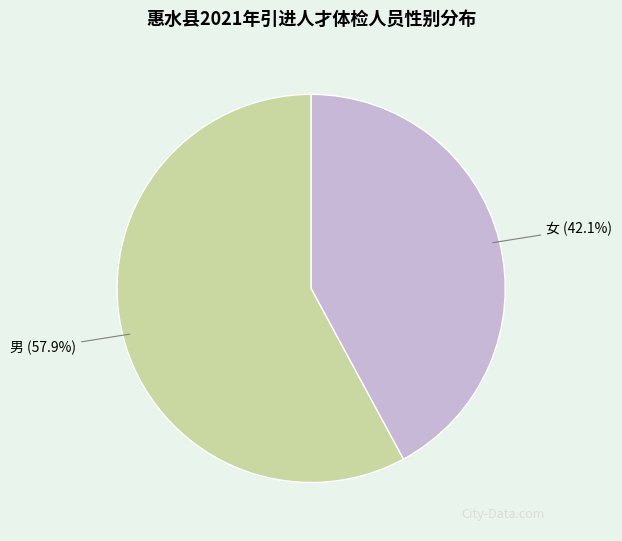

Does any single category account for the majority?

Yes